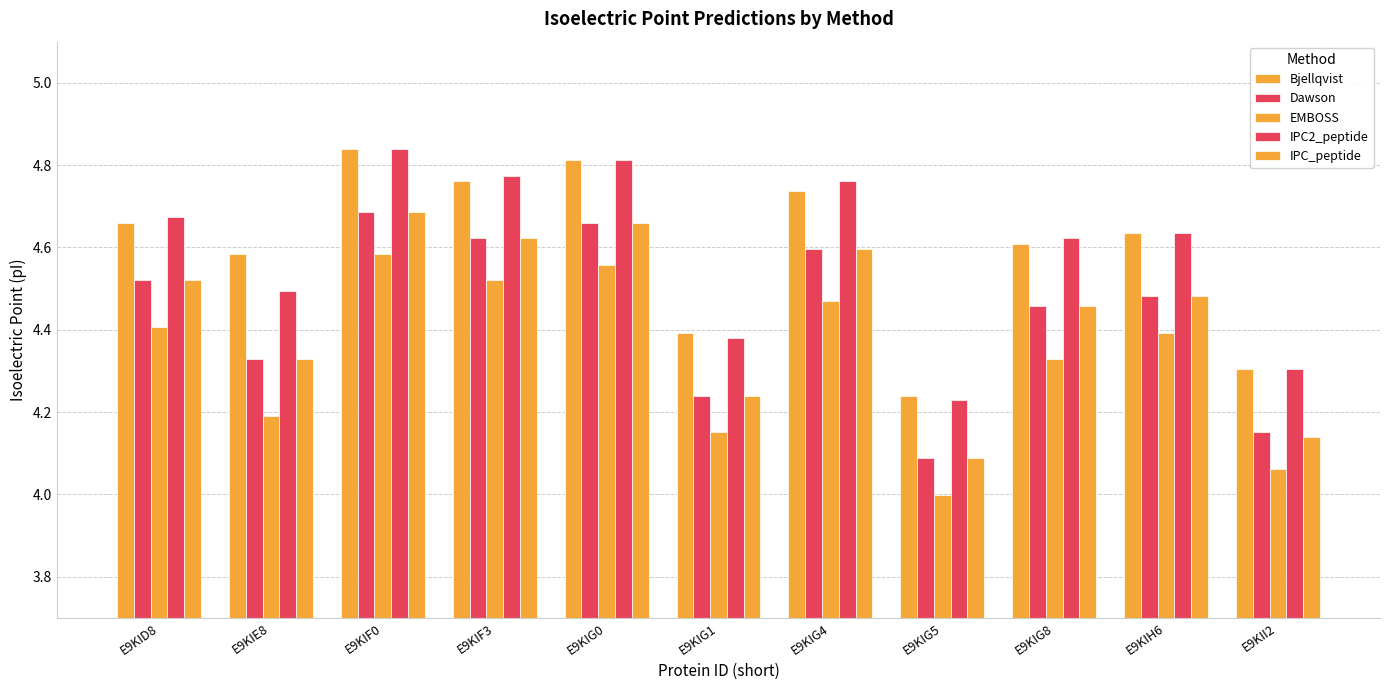

How many data points in EMBOSS are less than 4?

1